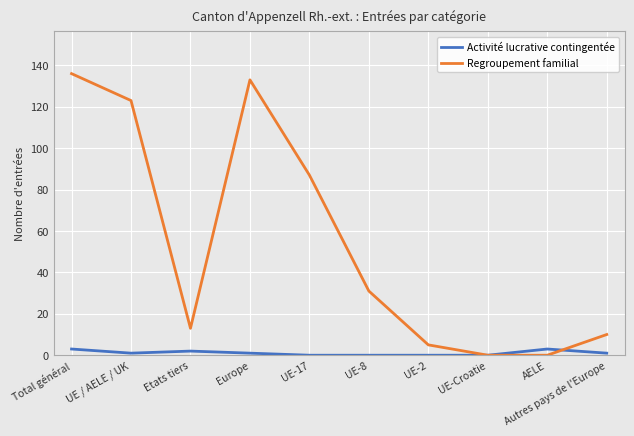

In Regroupement familial, how many points are higher than both neighbors (excluding endpoints)?

1